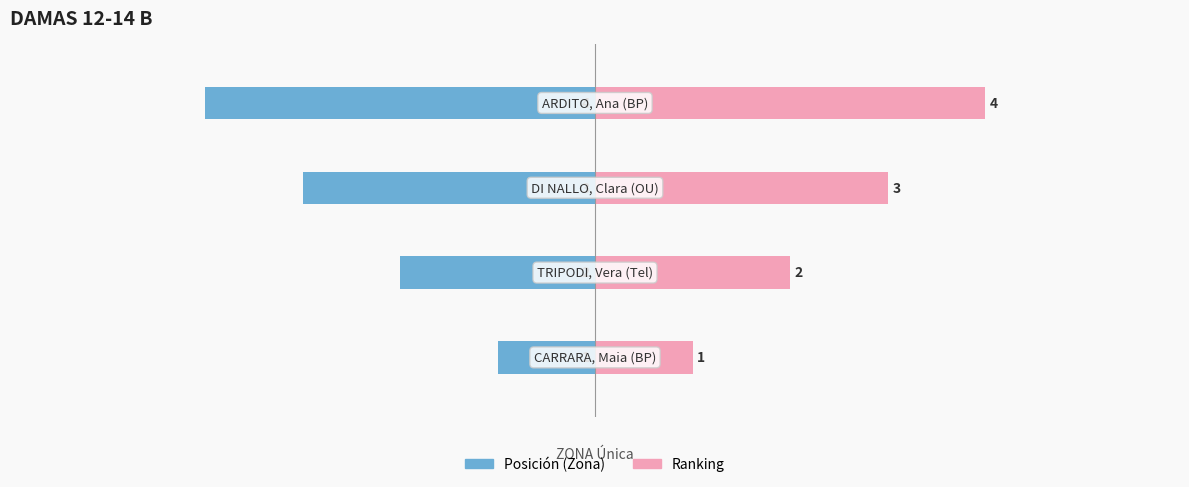

What is the average value of the Ranking series?

2